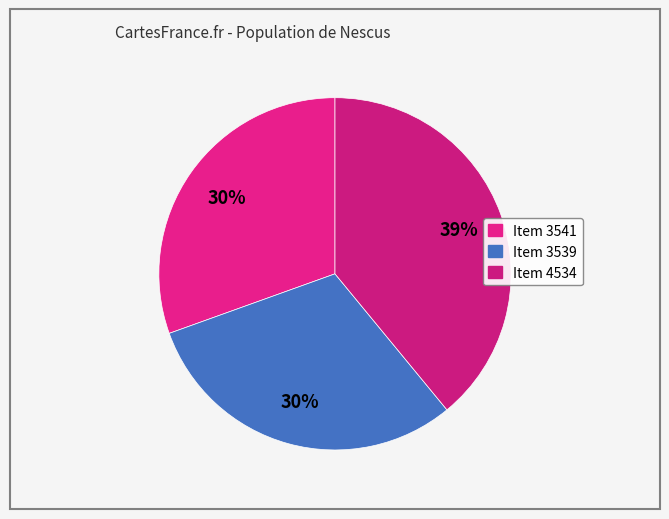

What percentage is the Item 3539 slice, to the nearest percent?

30%